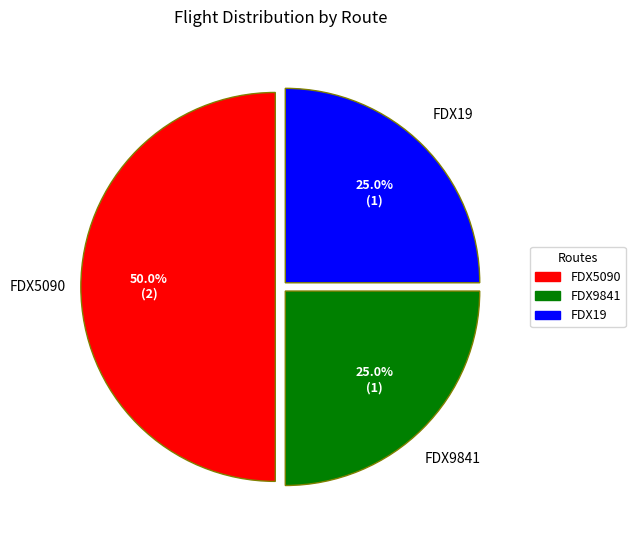

Combined, what portion of the pie is FDX5090 and FDX19?

75.0%